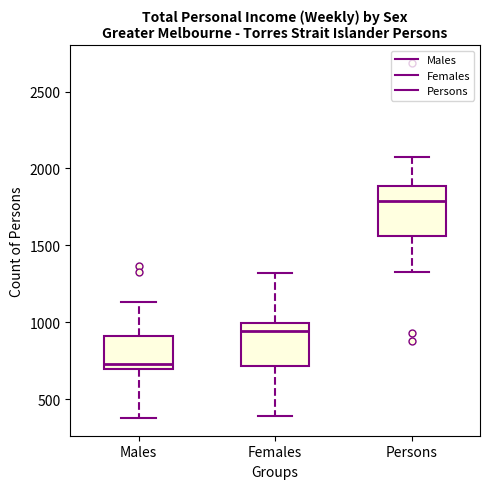

Reading left to right, transcribe this box plot: for each box, give where its median line is, the range the box spans, and where its two whiskers end, as read against the y-axis. The values are not printed on the chart, so give them approximately, as read against the axis.

Males: median 750, box 700 to 900, whiskers 400 to 1150
Females: median 950, box 700 to 1000, whiskers 400 to 1300
Persons: median 1800, box 1550 to 1900, whiskers 1350 to 2100